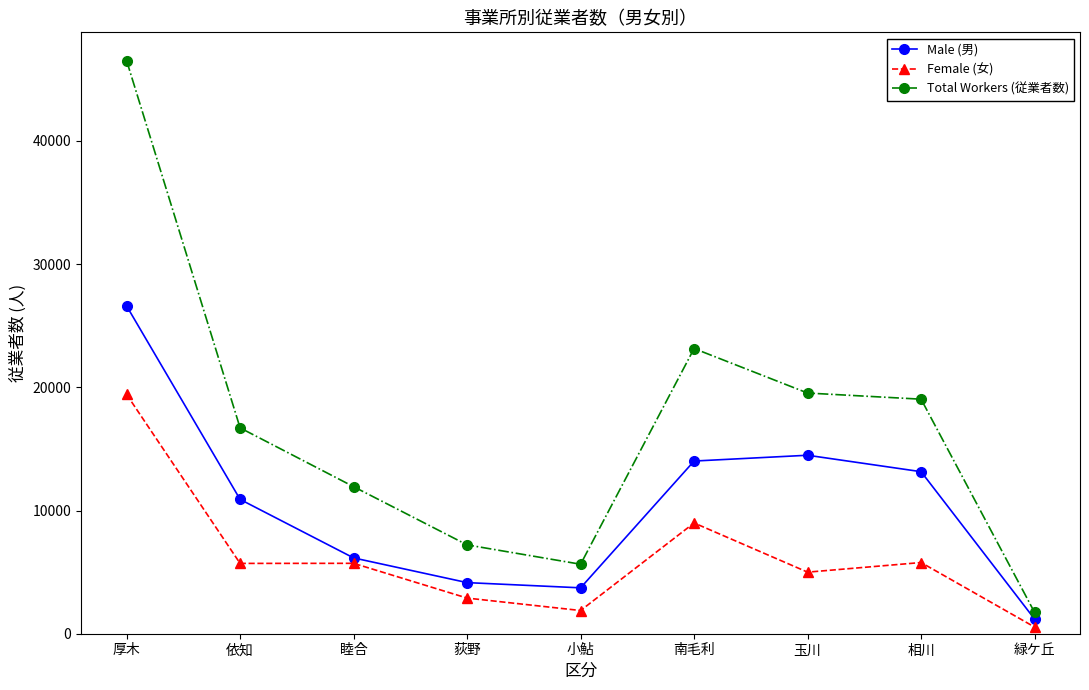

Which series changed the most between 小鮎 and 相川?

Total Workers (従業者数)